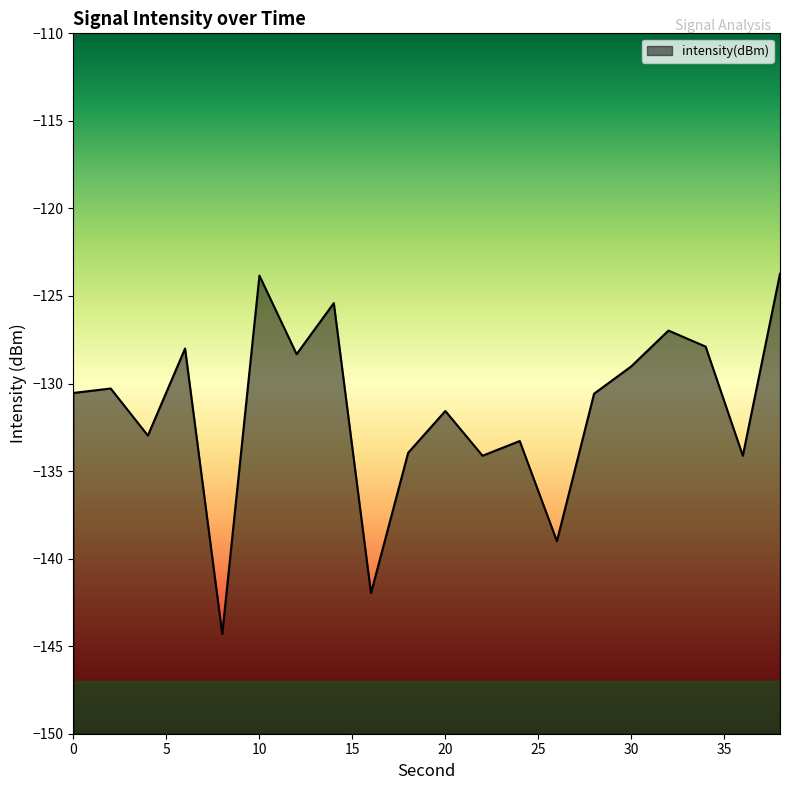

Rank the categories by value from lowest to highest.

8, 16, 26, 22, 36, 18, 24, 4, 20, 28, 0, 2, 30, 12, 6, 34, 32, 14, 10, 38